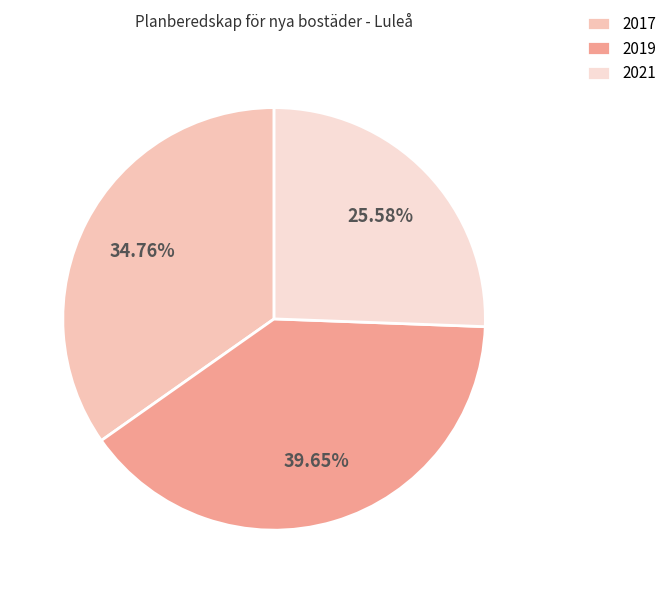

To the nearest percent, what portion does 2017 represent?

35%